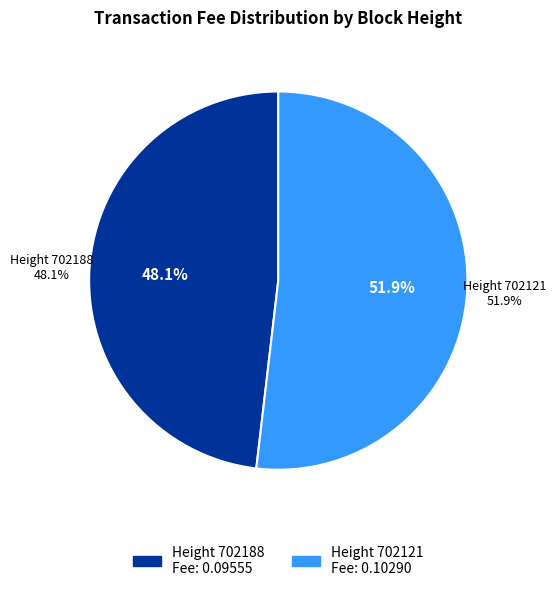

How many slices are in this pie chart?

2